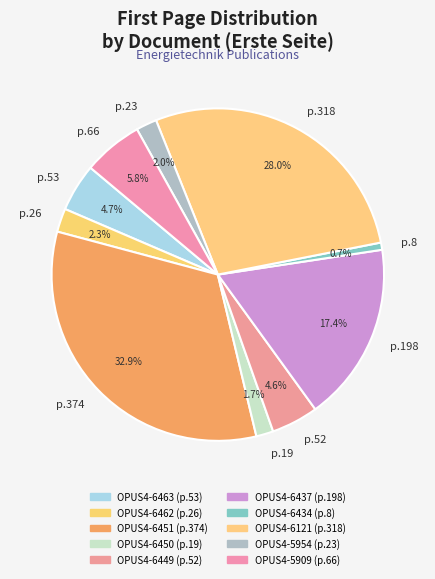

Which has a higher value, p.26 or p.19?

p.26